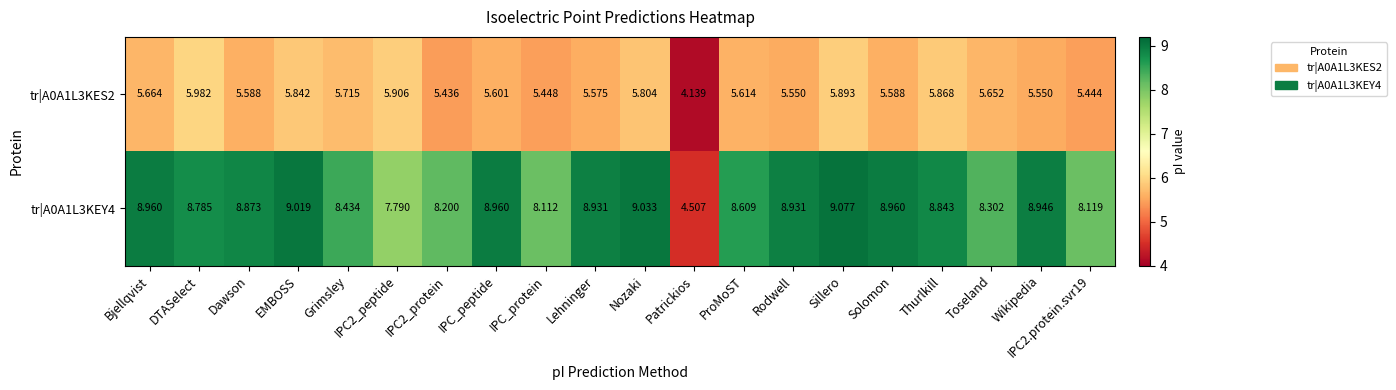

Which category has the lowest value in the tr|A0A1L3KES2 series?

Patrickios